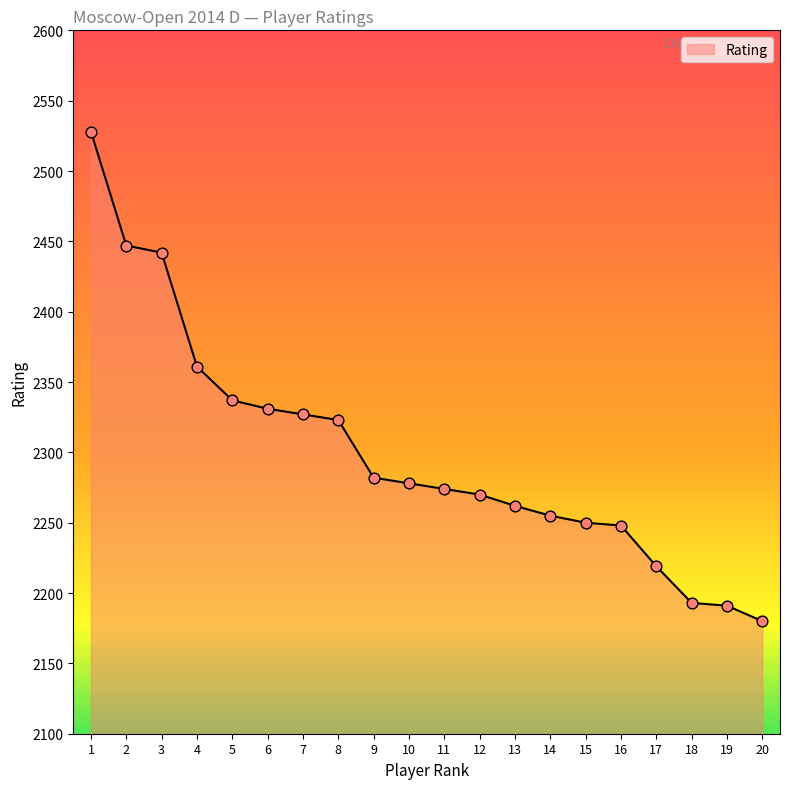

What is the change in value from 1 to 3?

-86